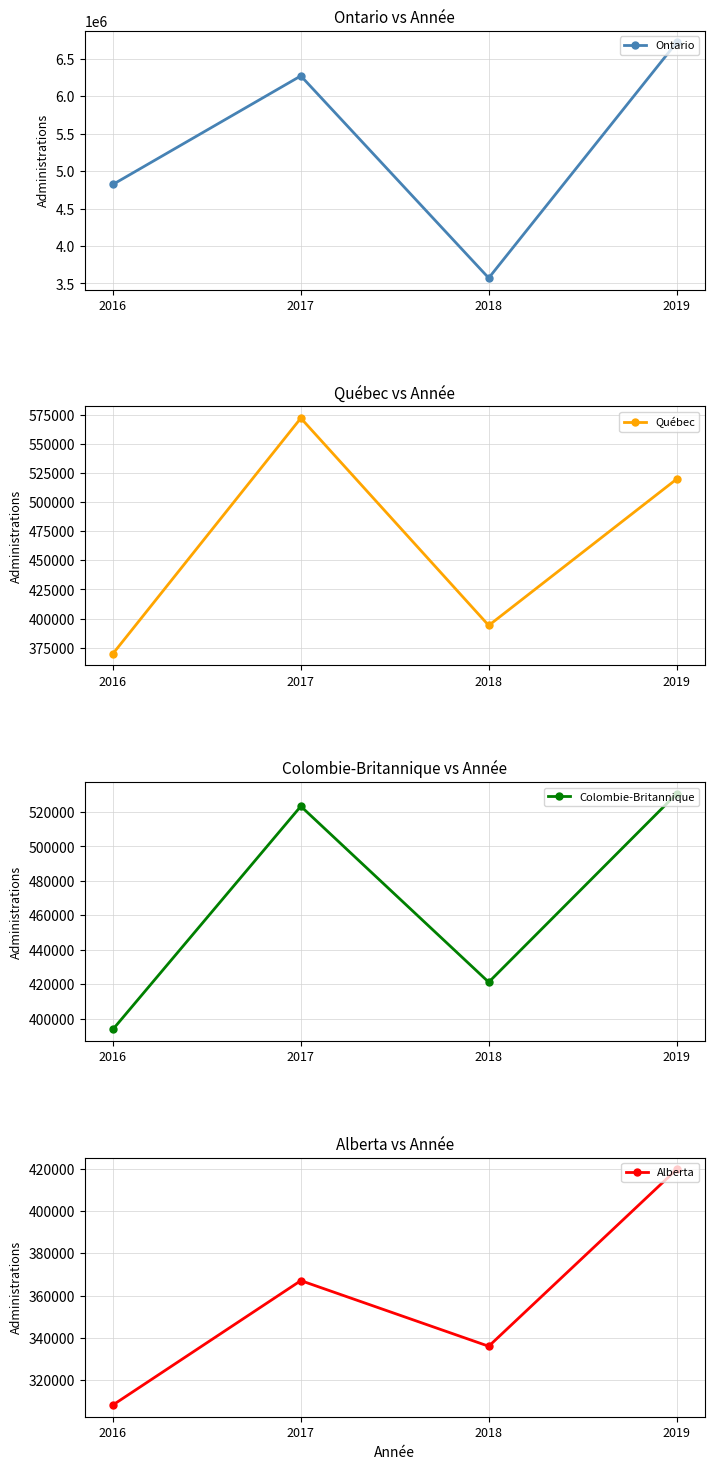

Count the number of data series in this chart.

4